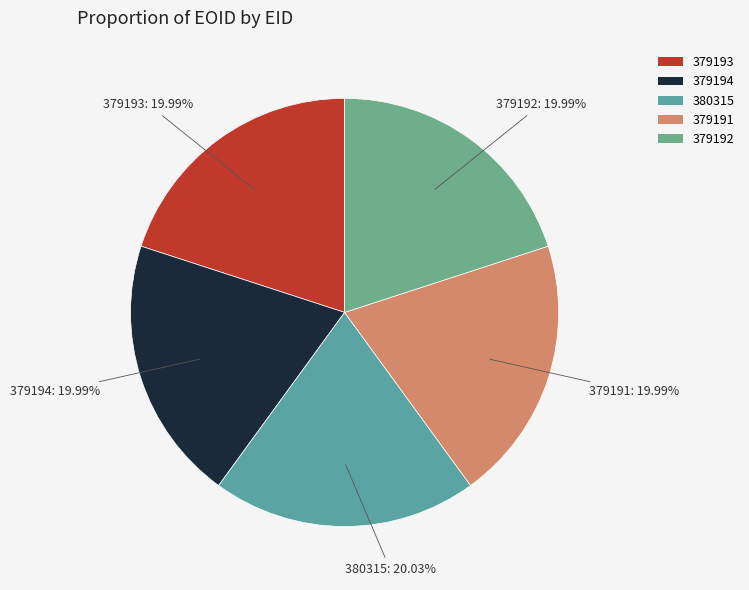

What portion of the pie excludes 379193?

80.0%